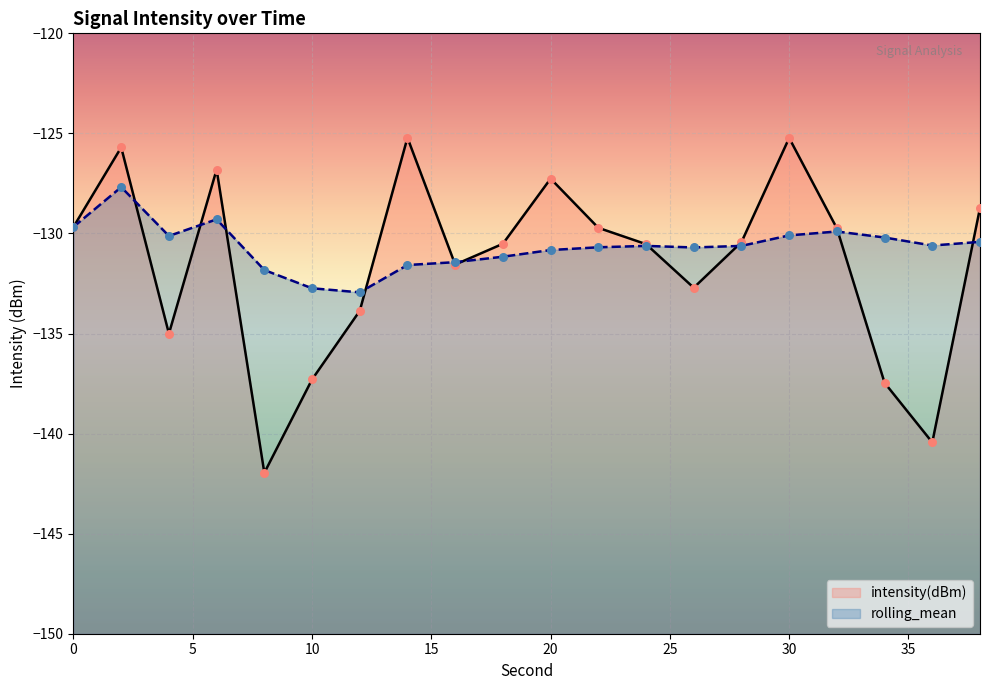

At how many categories does at least one series exceed -141?

20